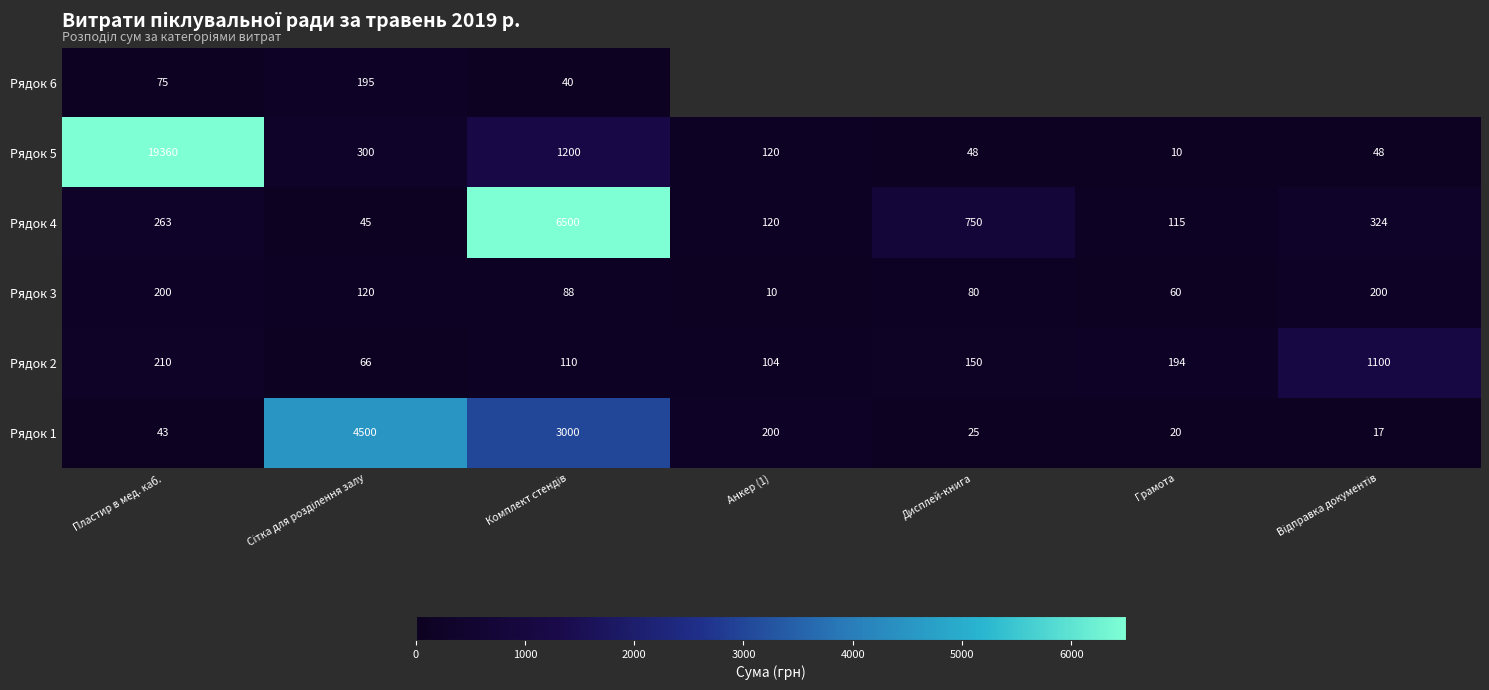

What is the total value across all series at Пластир в мед. каб.?

20151.0